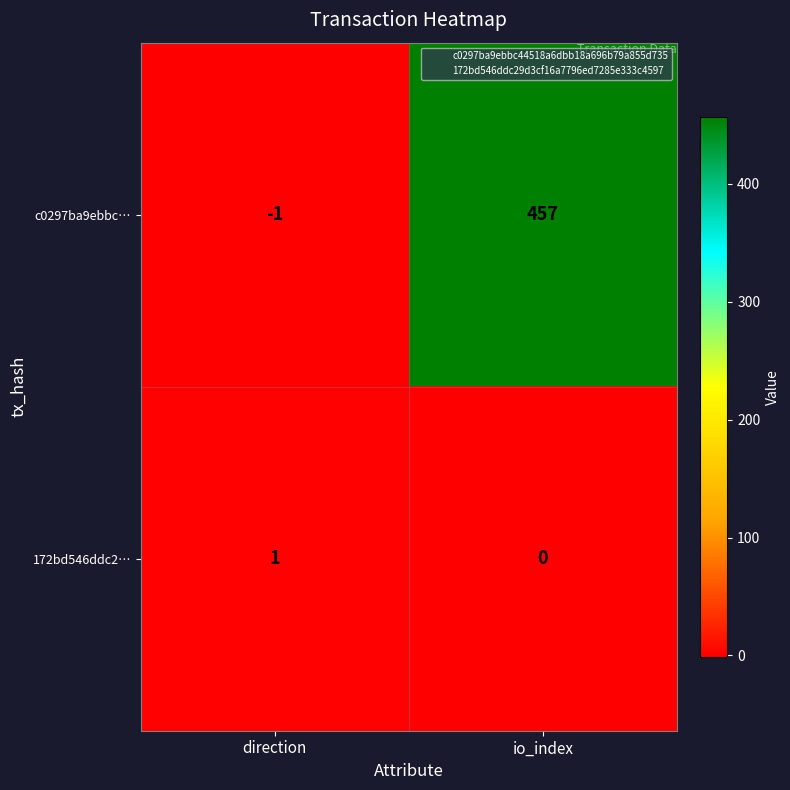

At how many categories does at least one series exceed 331?

1